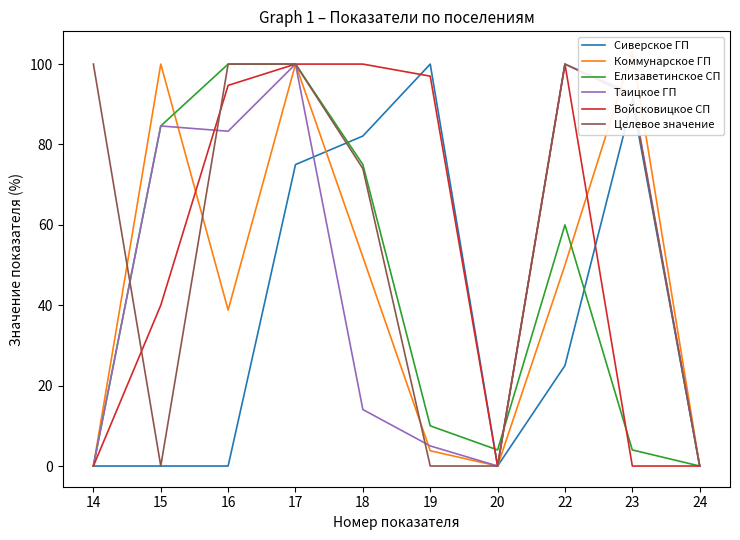

Is this an area chart (filled region under the line)?

No